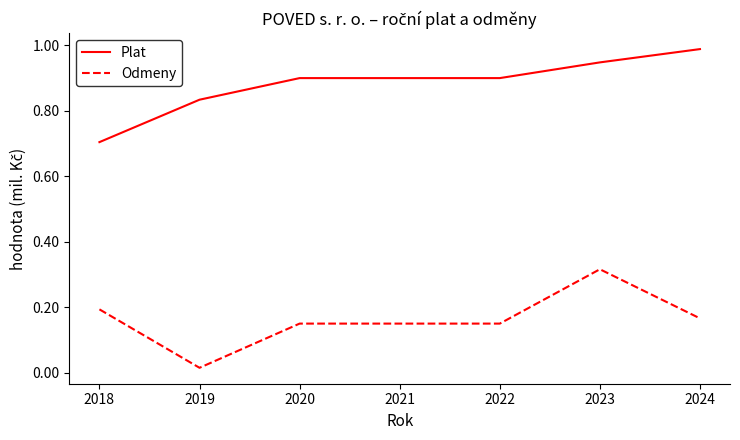

True or false: Plat has more than 2 points higher than both neighbors.

False